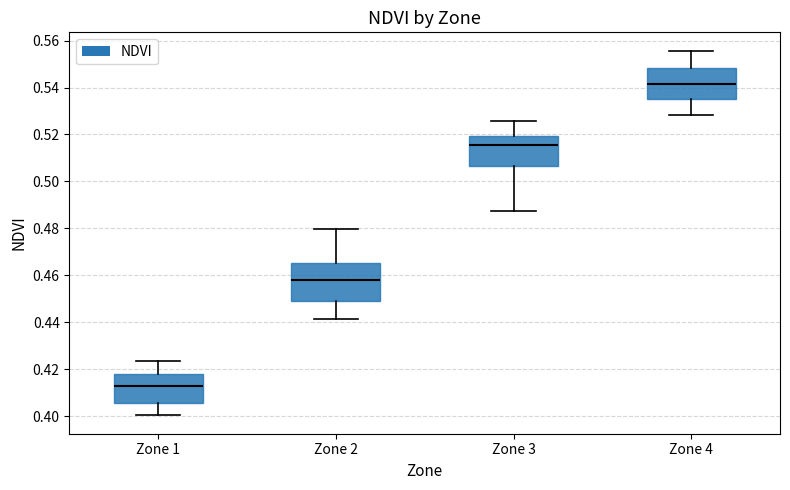

Comparing the boxes themselves (not the whiskers), which one is the tallest?

Zone 2